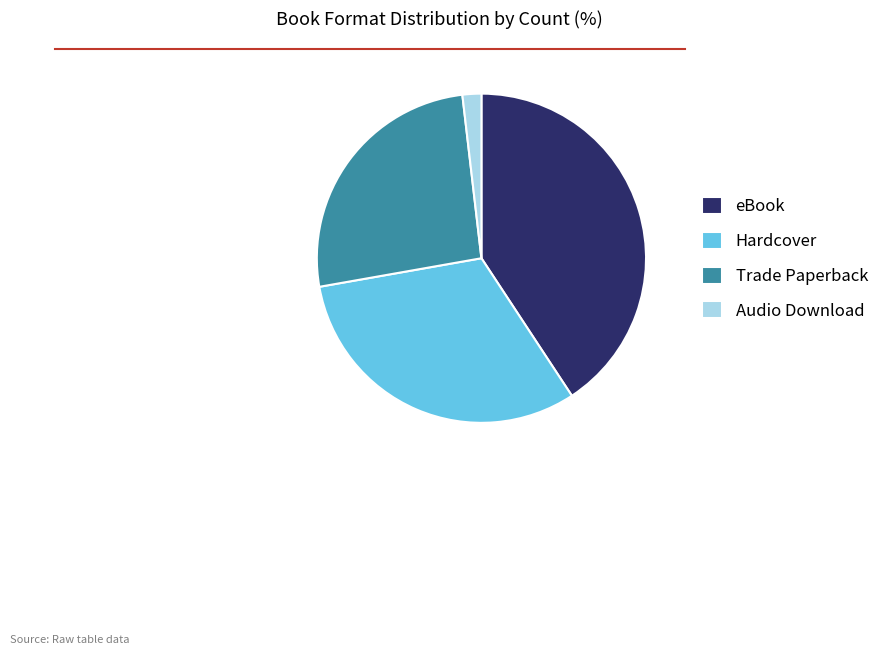

The eBook slice represents 24% of the pie. True or false?

False